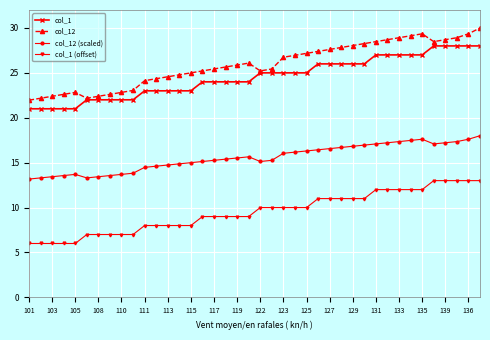

Does the chart have visible grid lines?

Yes